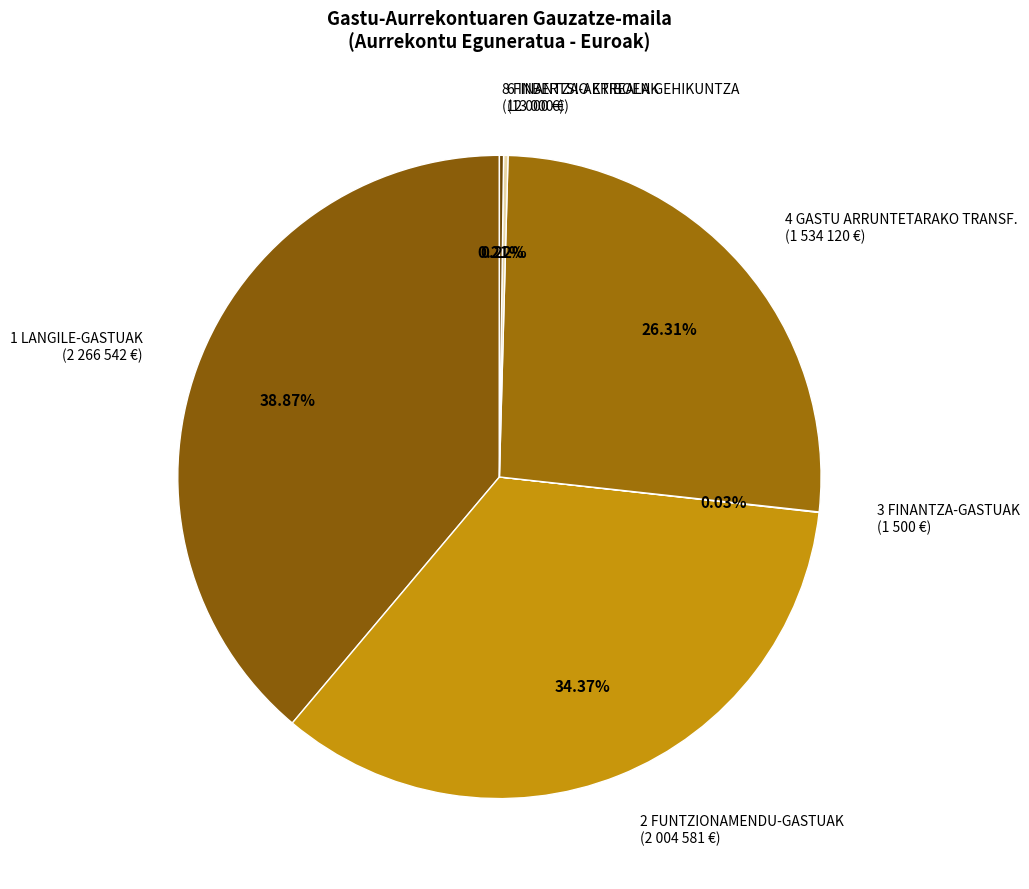

To the nearest percent, what is the average slice percentage?

17%